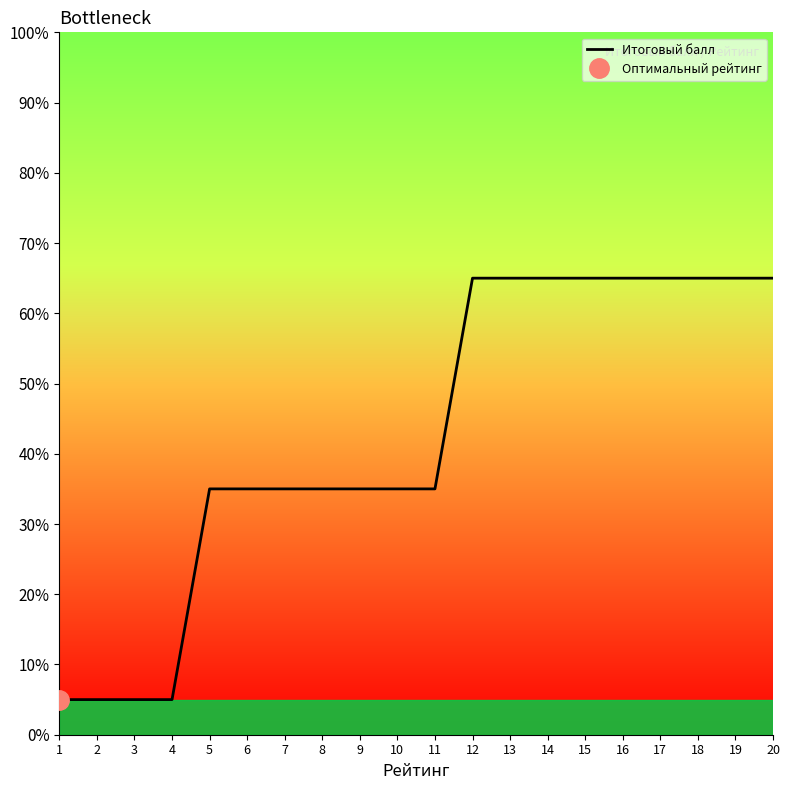

Which category has the highest value across all series?

12